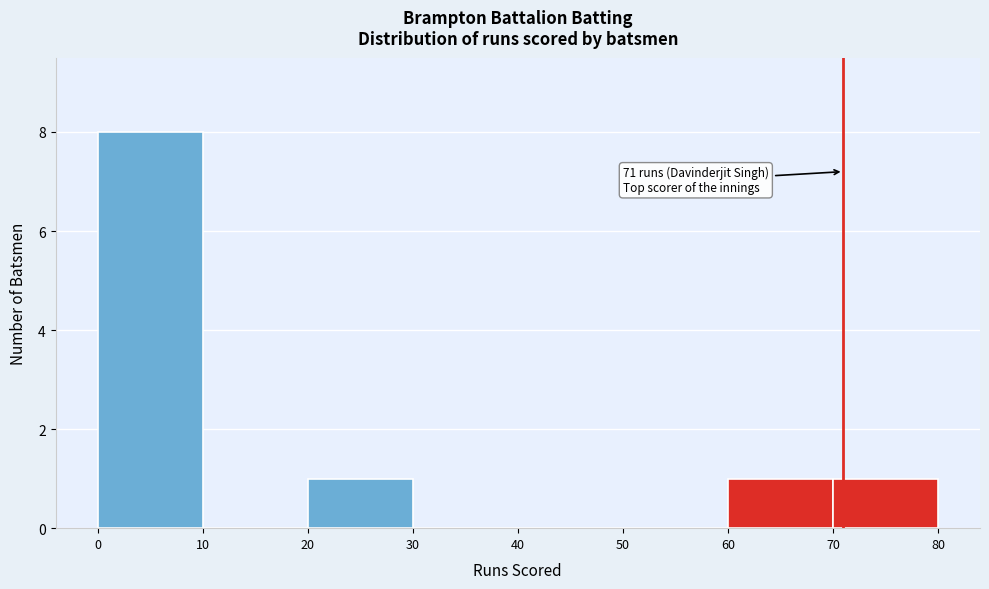

Which range on the x-axis has the tallest bar?

0 to 10